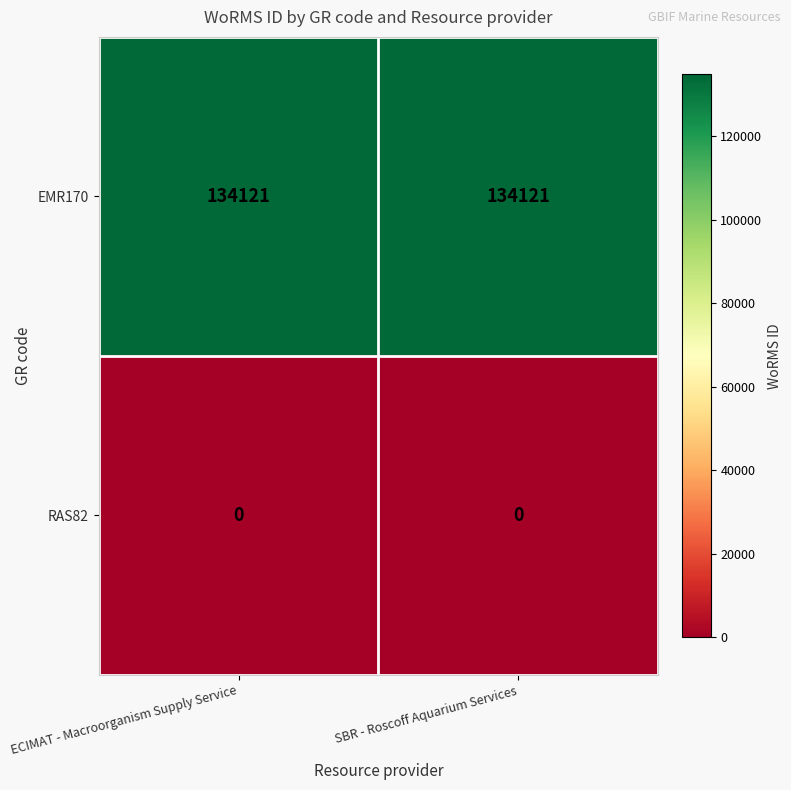

Rank the series by their average value, from lowest to highest.

RAS82, EMR170